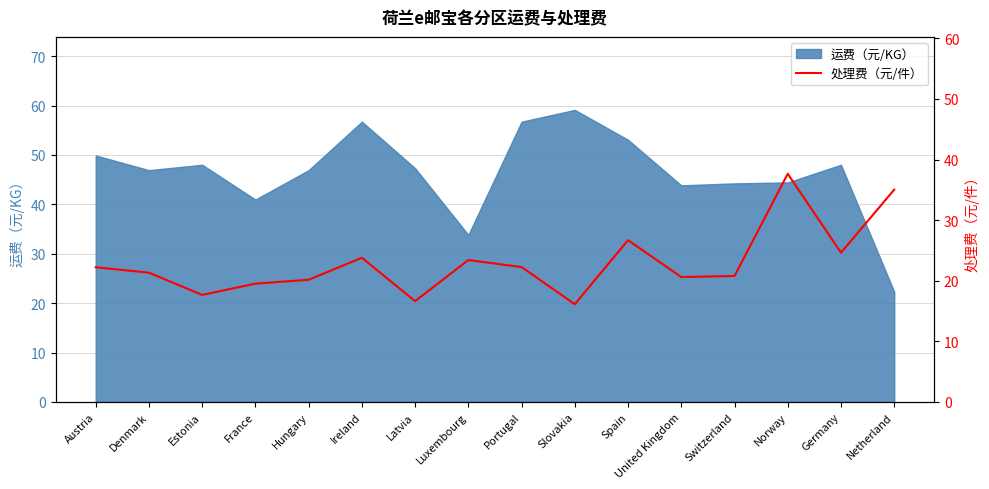

Reading left to right, what are all the values shown in this chart?

Austria=22.2	Denmark=21.3	Estonia=17.7	France=19.5	Hungary=20.2	Ireland=23.8	Latvia=16.6	Luxembourg=23.4	Portugal=22.3	Slovakia=16.1	Spain=26.7	United Kingdom=20.6	Switzerland=20.8	Norway=37.6	Germany=24.6	Netherland=35.0